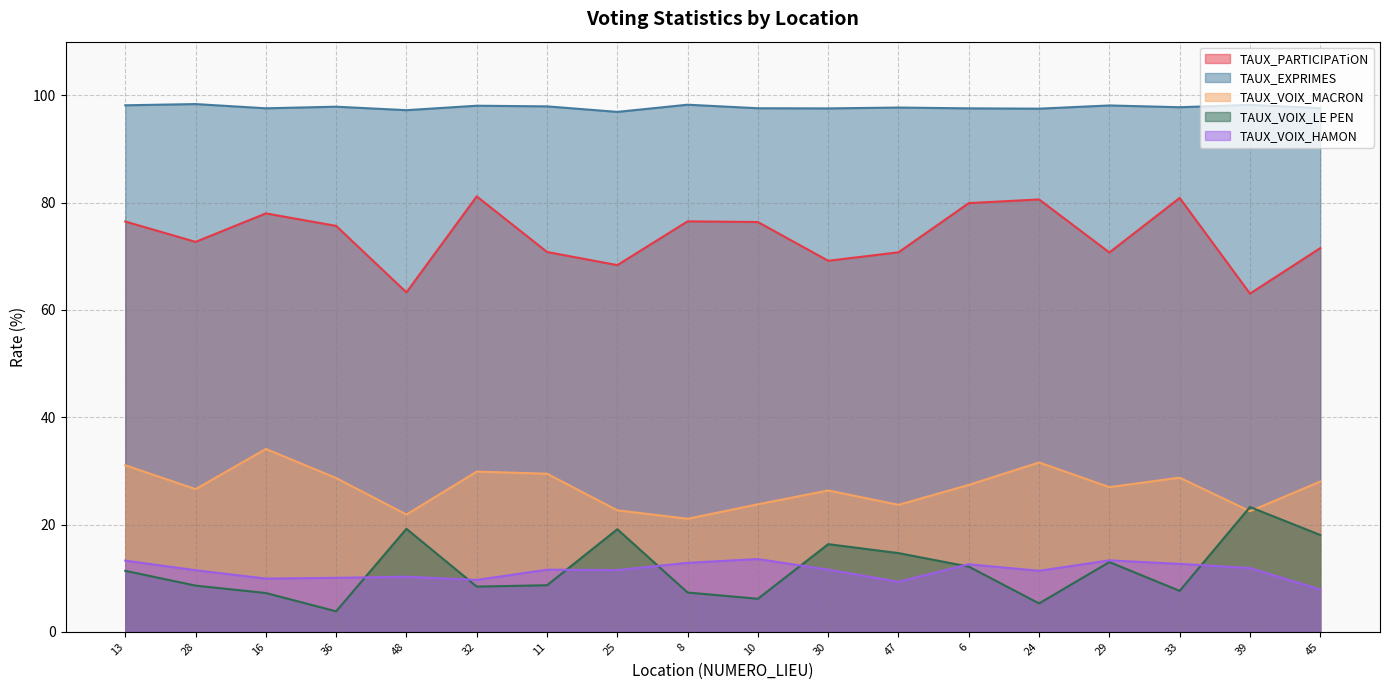

Reading left to right, what are all the values shown in this chart?

TAUX_PARTICIPATiON: 76.5	72.7	78.0	75.7	63.3	81.2	70.8	68.3	76.5	76.4	69.2	70.7	79.9	80.6	70.7	80.9	63.0	71.5
TAUX_EXPRIMES: 98.1	98.4	97.6	97.9	97.2	98.1	97.9	96.9	98.2	97.6	97.6	97.7	97.6	97.5	98.1	97.8	98.2	97.6
TAUX_VOIX_LE PEN: 11.4	8.6	7.2	3.8	19.2	8.4	8.7	19.1	7.3	6.2	16.3	14.7	12.2	5.3	13.0	7.6	23.3	18.1
TAUX_VOIX_MACRON: 31.1	26.6	34.1	28.7	21.9	29.9	29.5	22.6	21.1	23.8	26.4	23.7	27.4	31.6	27.0	28.7	22.5	28.0
TAUX_VOIX_HAMON: 13.3	11.5	9.9	10.1	10.3	9.7	11.6	11.5	12.9	13.6	11.6	9.3	12.6	11.4	13.3	12.7	11.9	7.9